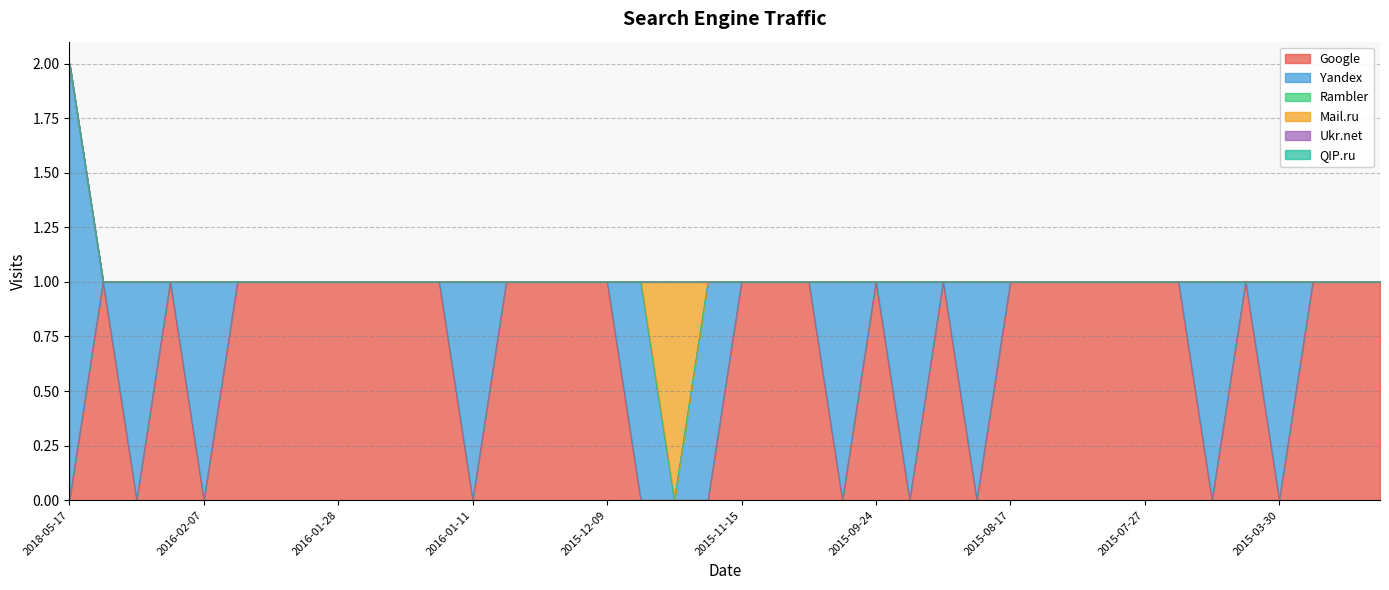

The value of Yandex at 2015-12-23 is 0. True or false?

True